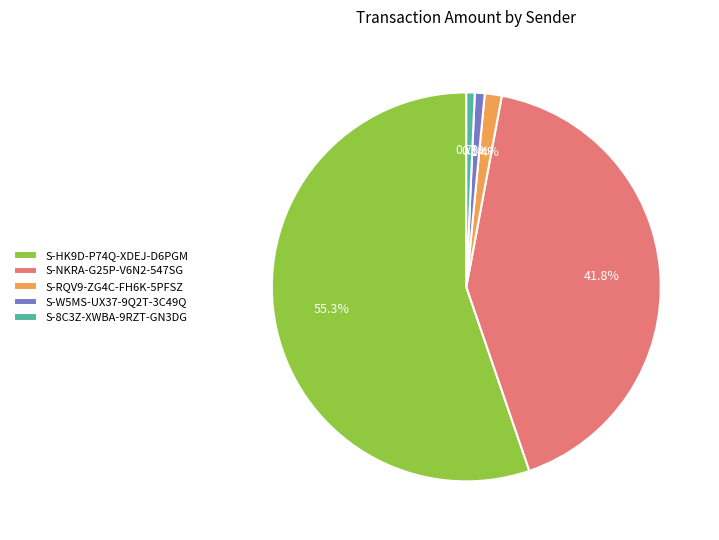

What percentage is NOT represented by S-NKRA-G25P-V6N2-547SG?

58.2%